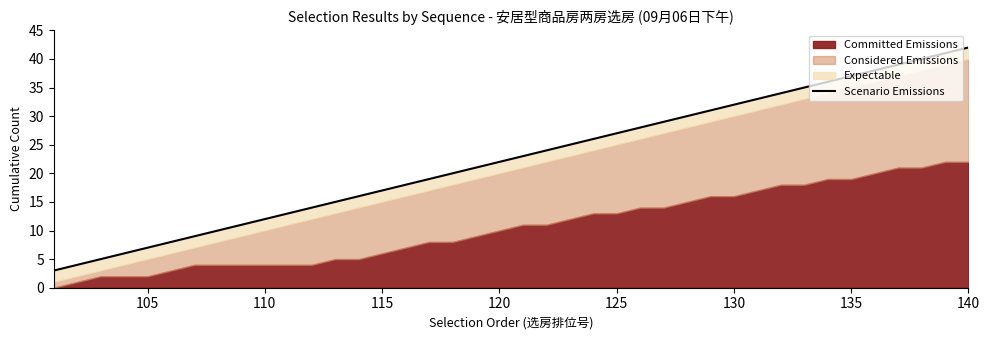

Count the number of categories in the chart.

40